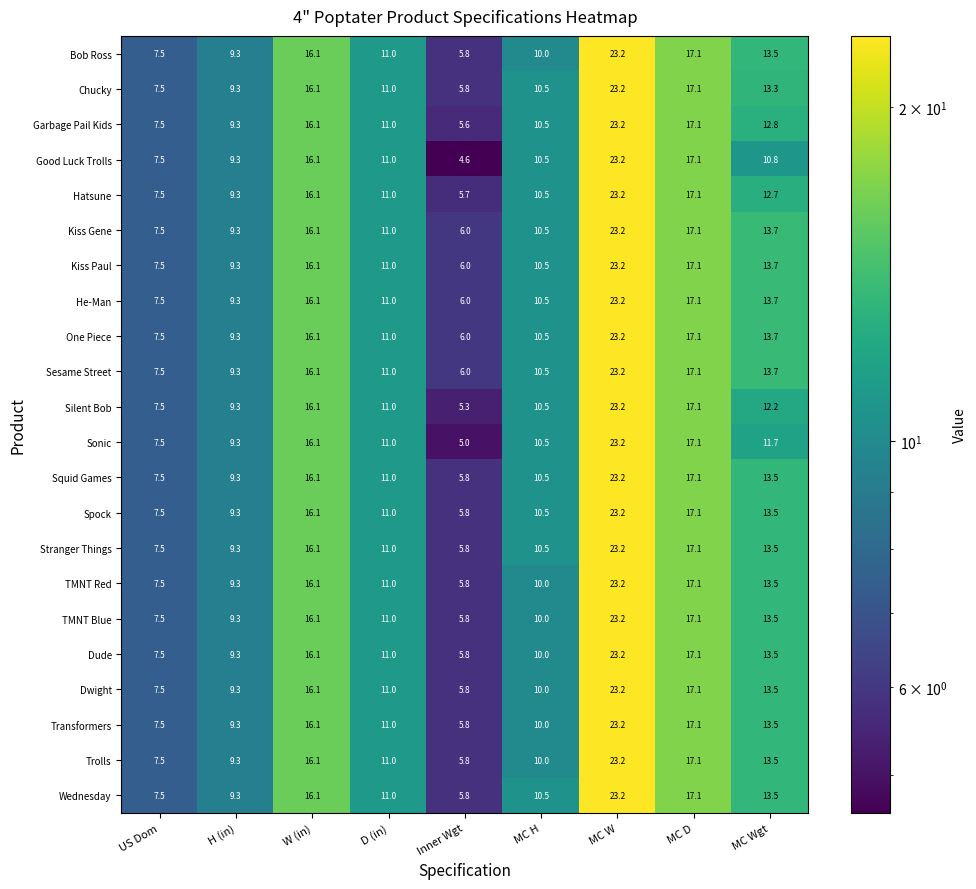

Read the Kiss Gene value at D (in).

11.0